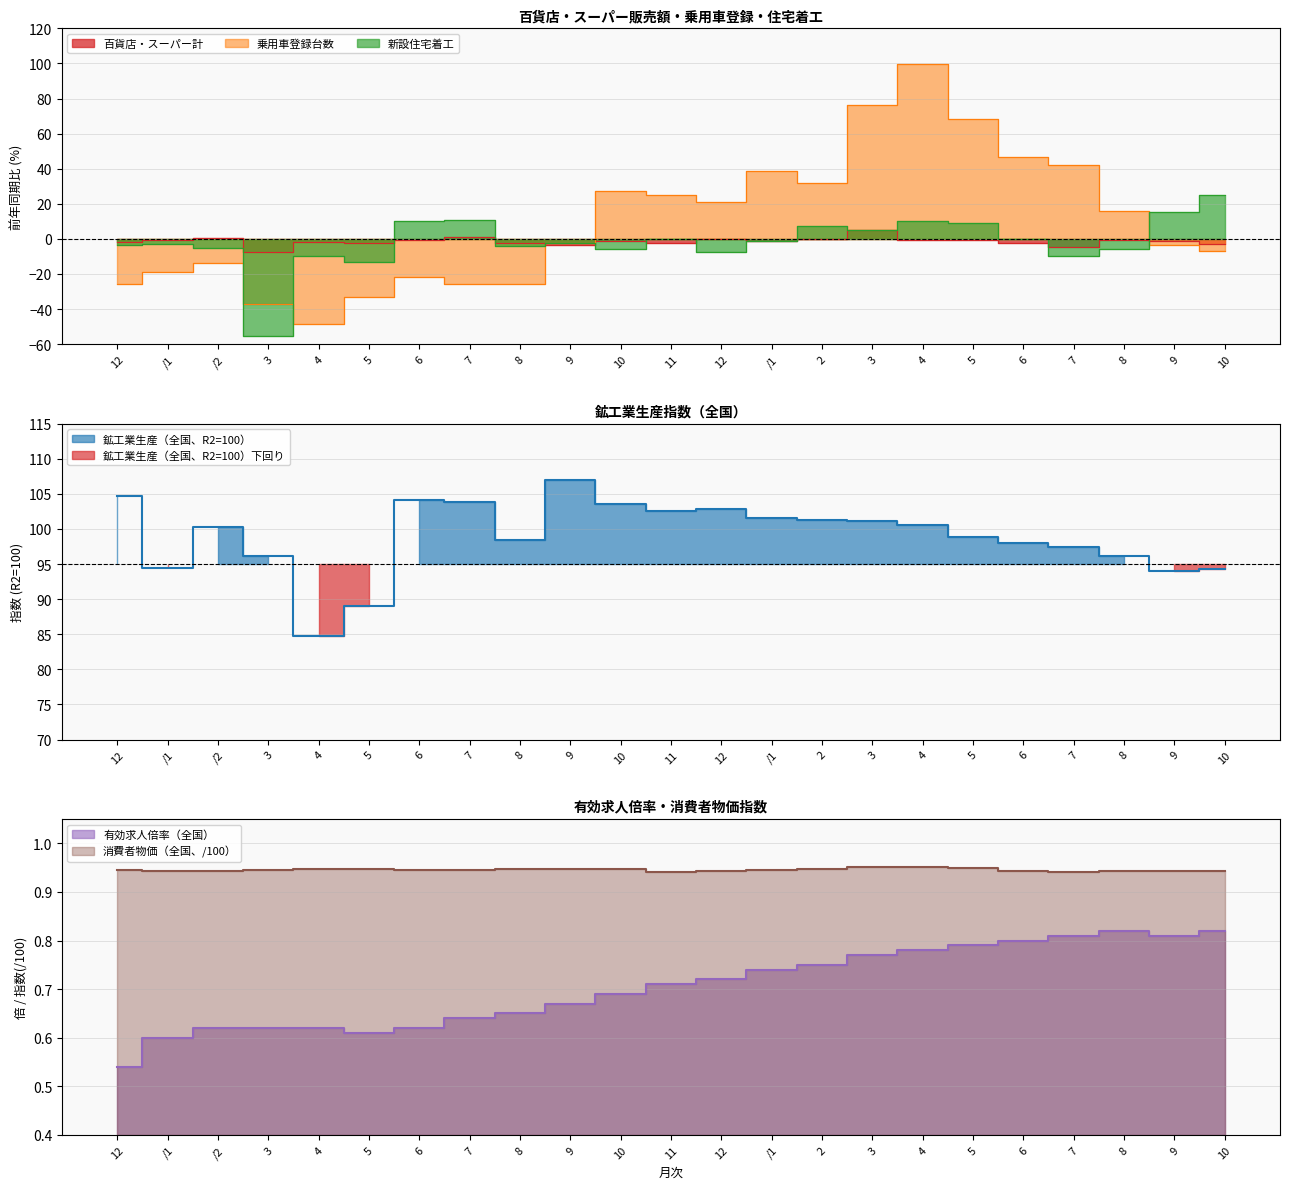

Count the number of categories in the chart.

23